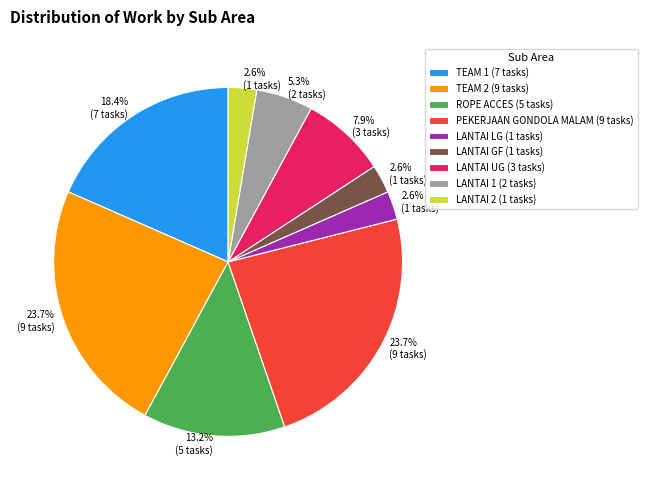

To the nearest percent, what is the difference between the TEAM 1 and LANTAI LG slice percentages?

16%